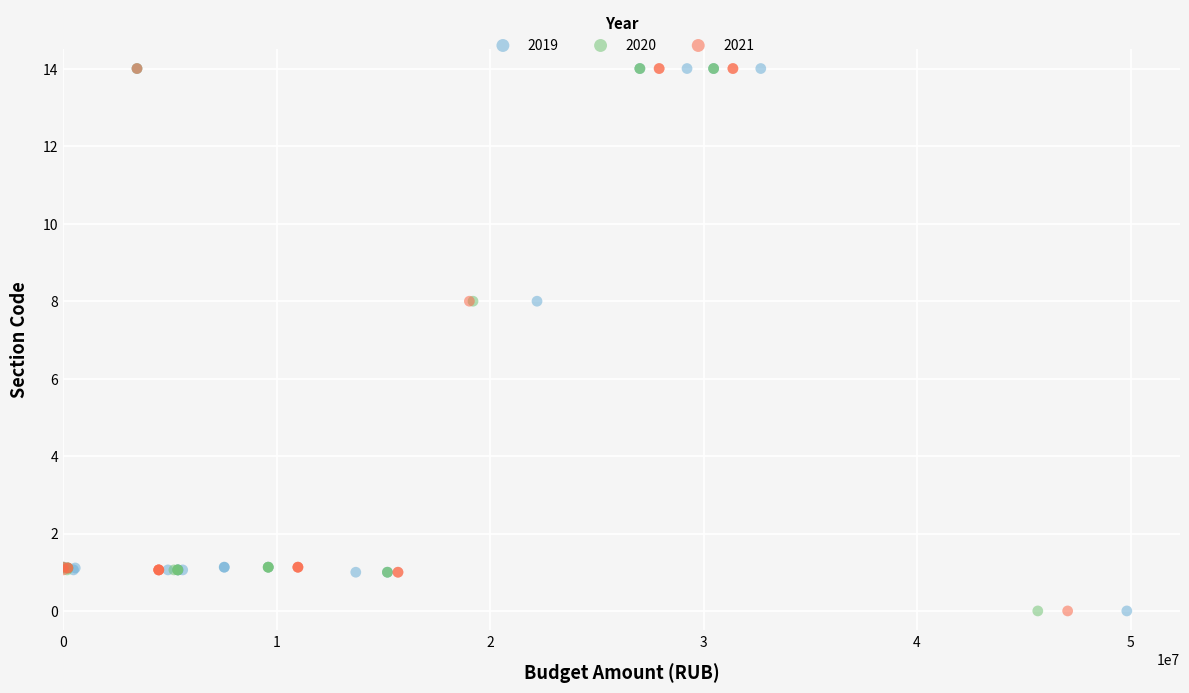

What are all the series names shown in the legend?

2019, 2020, 2021